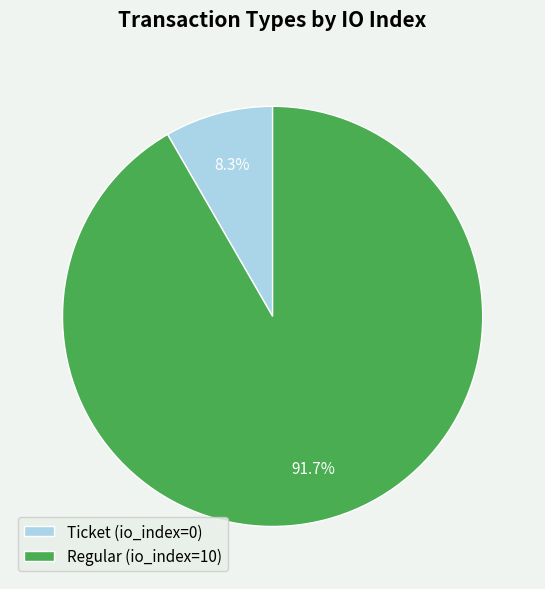

How many slices are in this pie chart?

2